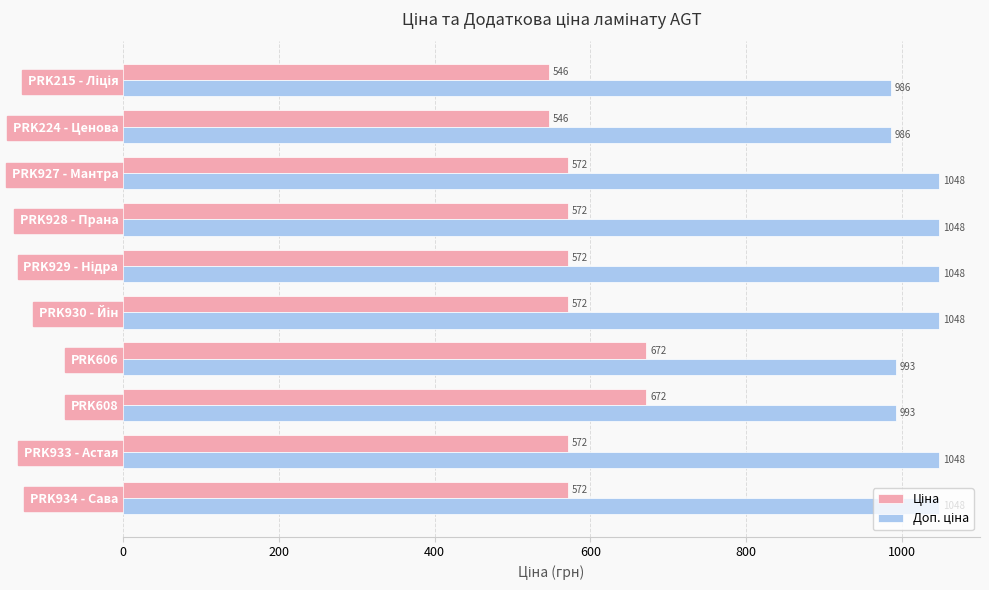

What is the smallest value displayed?

546.4